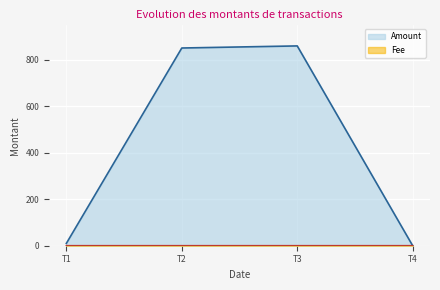

Is it true that Amount equals 850.8 at T2?

True